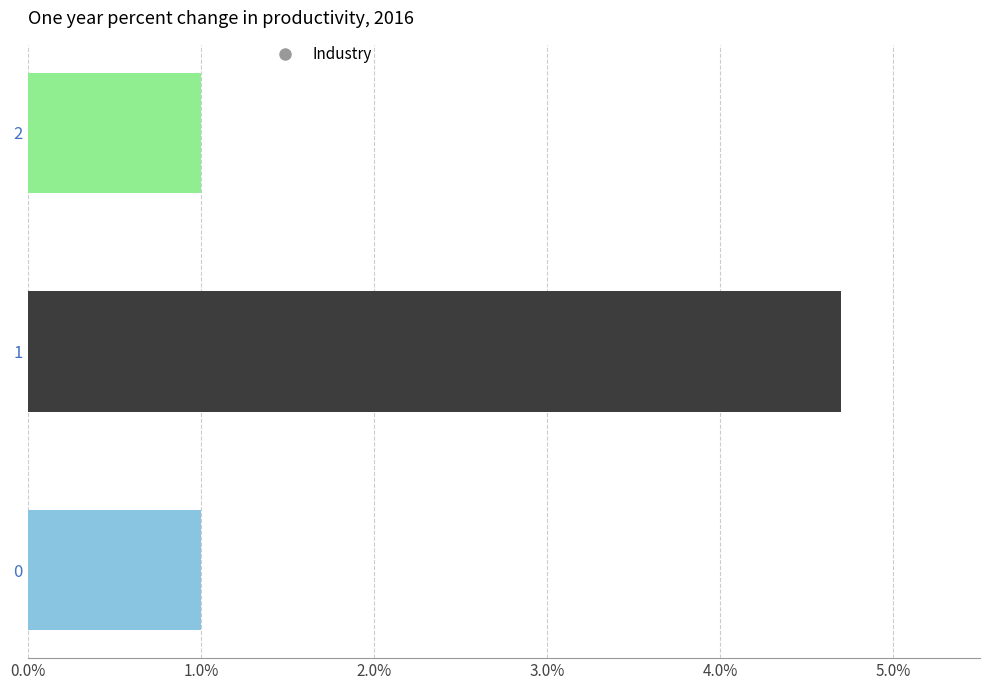

What is the minimum value shown in the chart?

1.0